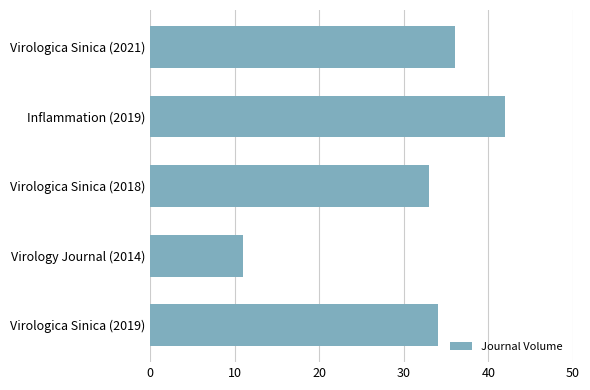

What value does the data have at Virologica Sinica (2021), to the nearest 10?

40